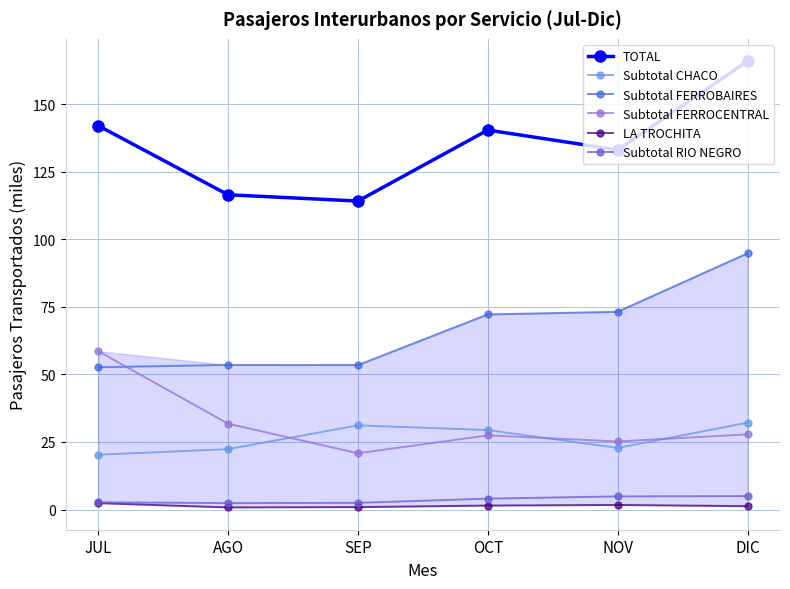

What is the label of the 3rd point from the left?

SEP